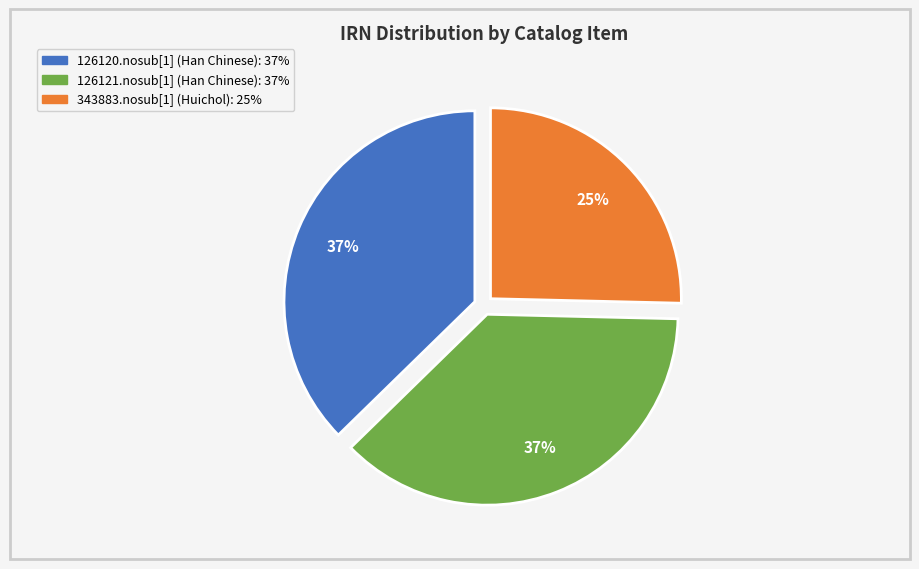

Is it true that 126121.nosub[1] (Han Chinese) is 37% of the pie?

True